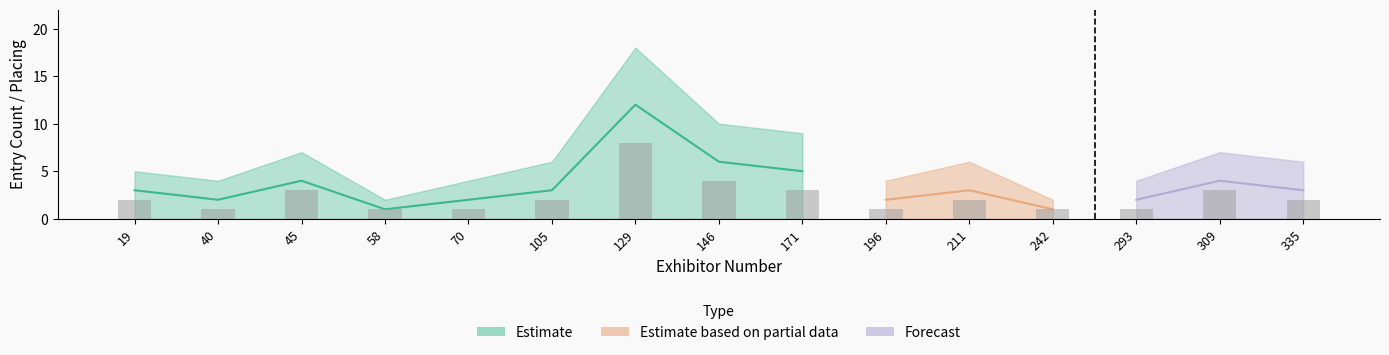

Are the bars horizontal?

No